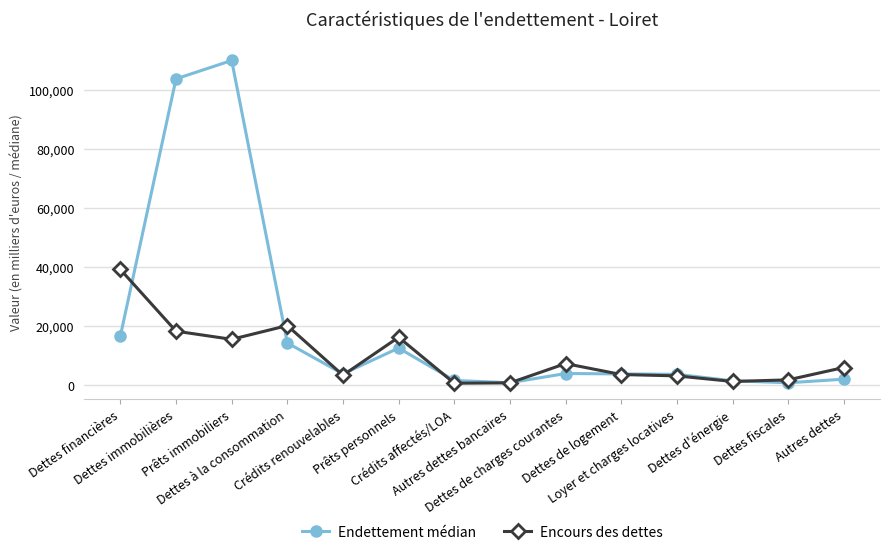

Where is the first local minimum for Endettement médian?

Crédits renouvelables